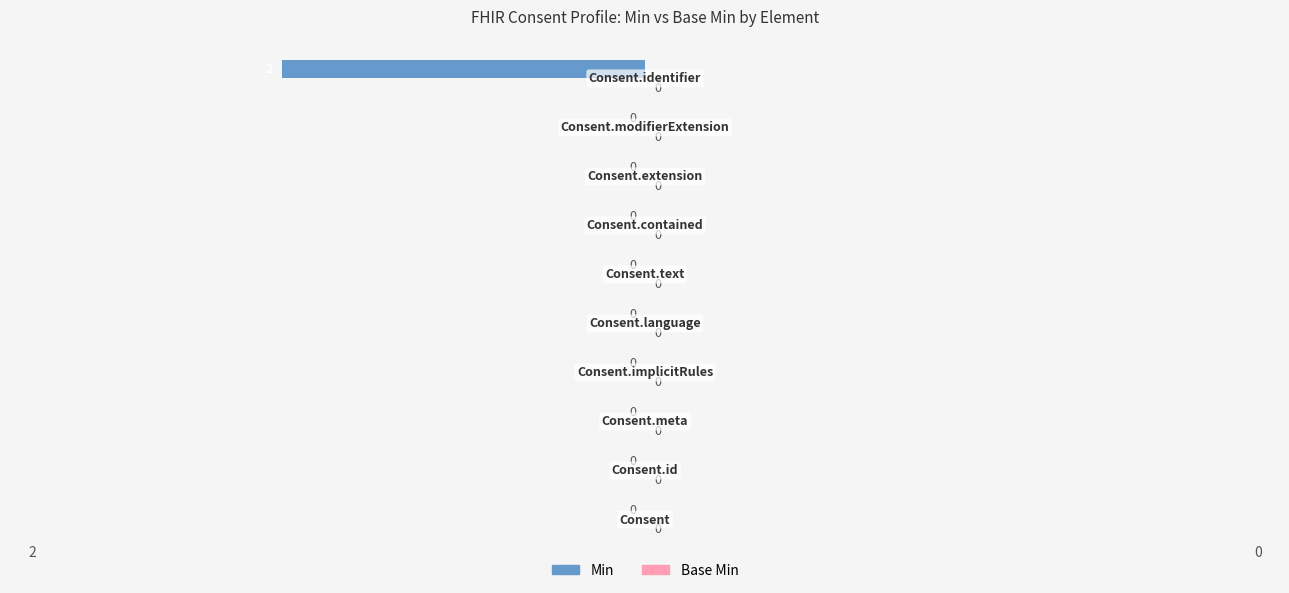

How many values are between 0 and 1?

9